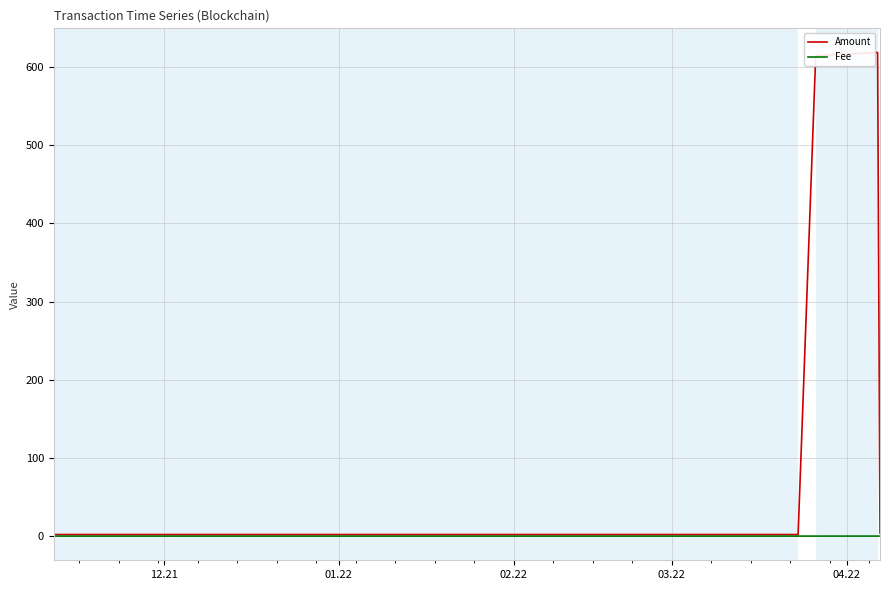

What is the highest value of the Fee series?

0.1